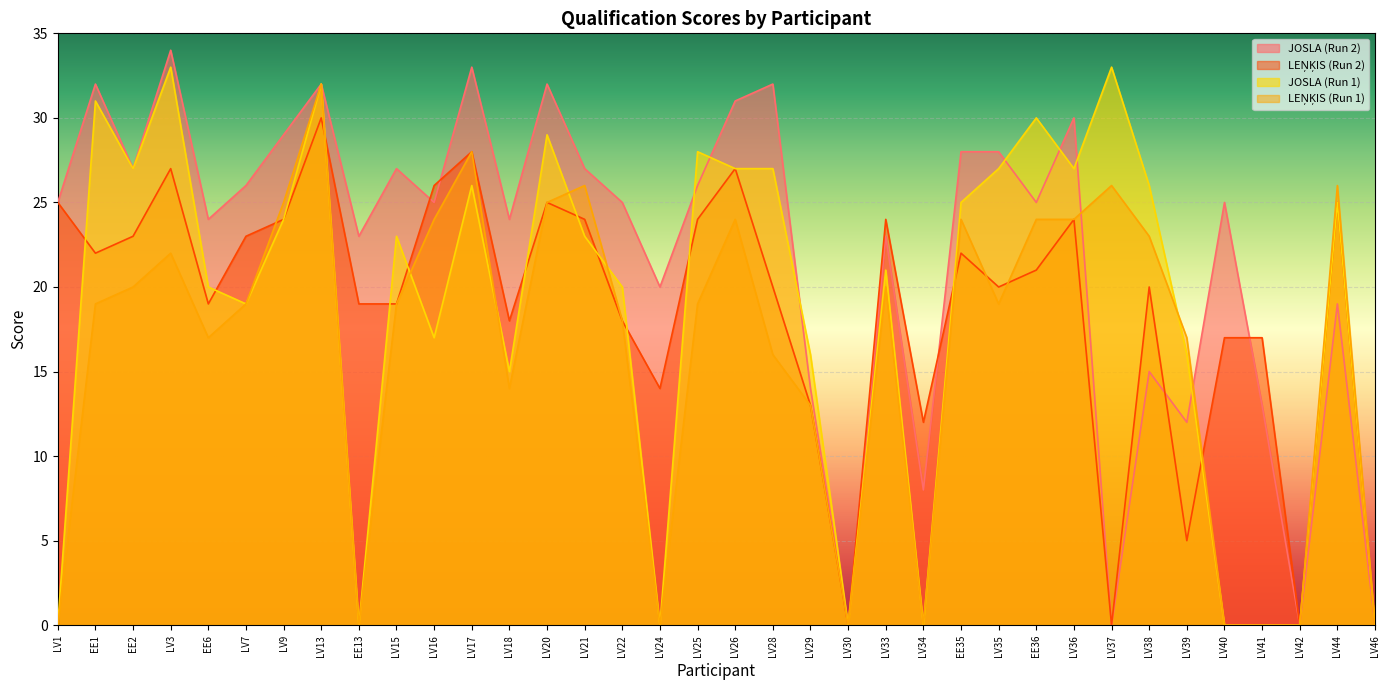

At which label does JOSLA (Run 1) first exceed 23?

EE1